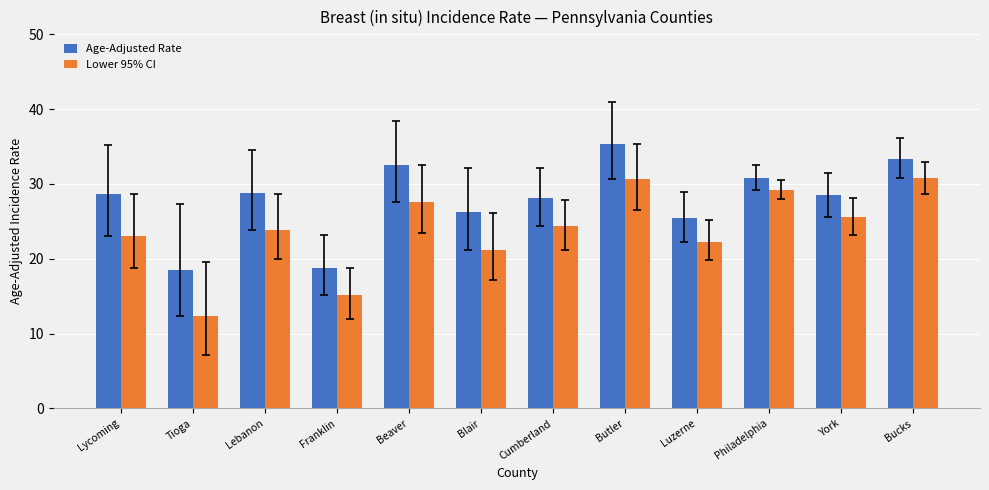

Which series changed the most between Beaver and Butler?

Lower 95% CI